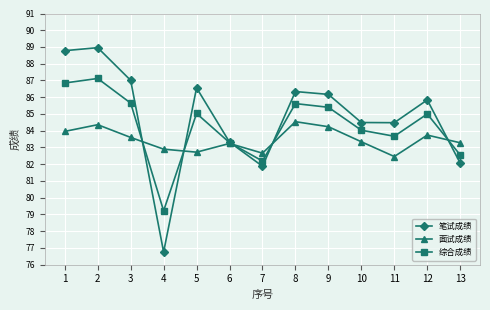

At which category does 面试成绩 reach its first local peak?

2